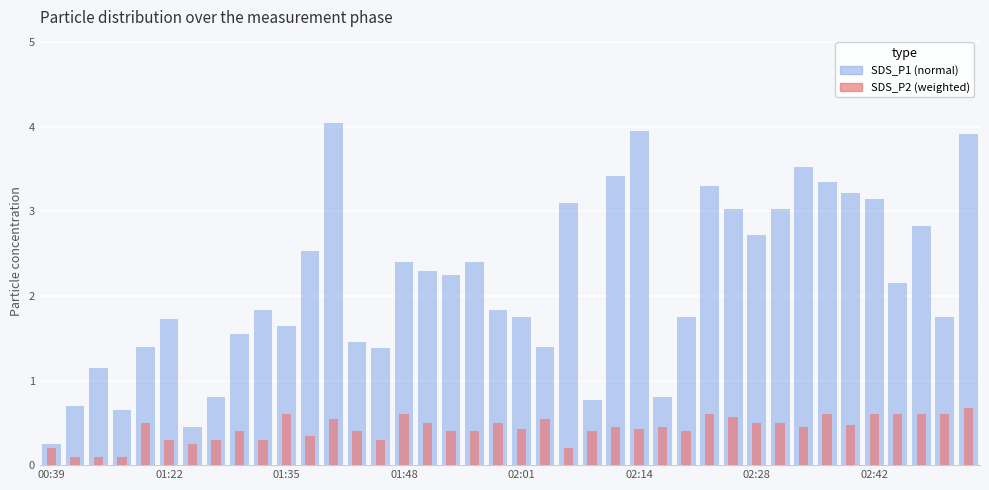

What is the maximum value for SDS_P1?

4.0